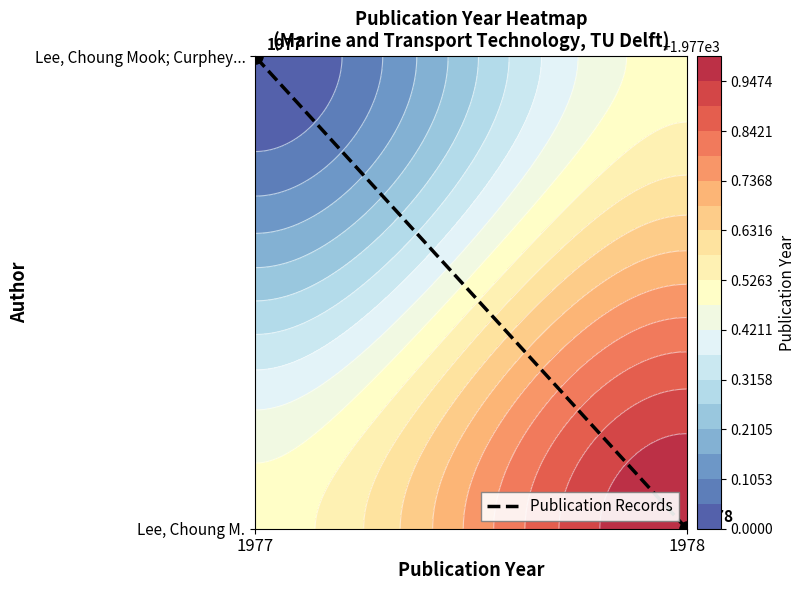

List the labels in order of value, smallest first.

1978, 1977